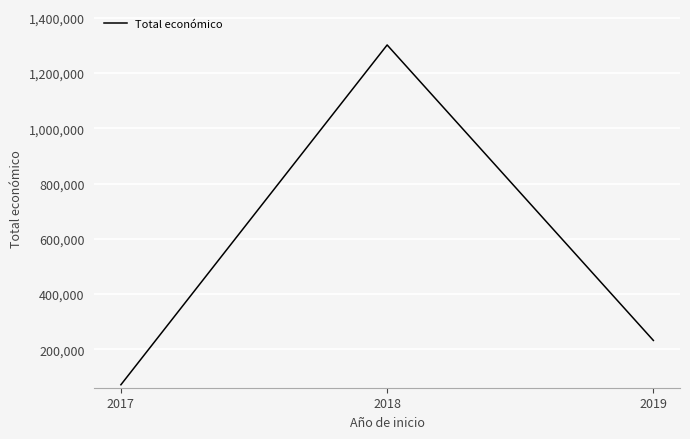

Approximately how many times larger is the value at 2018 compared to 2019?

5.6